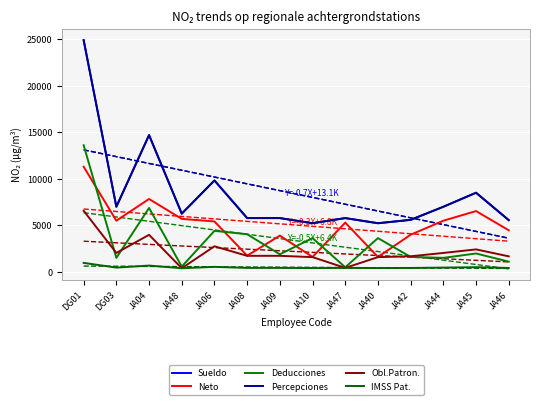

Which series has the widest spread of values?

Sueldo (col_4)